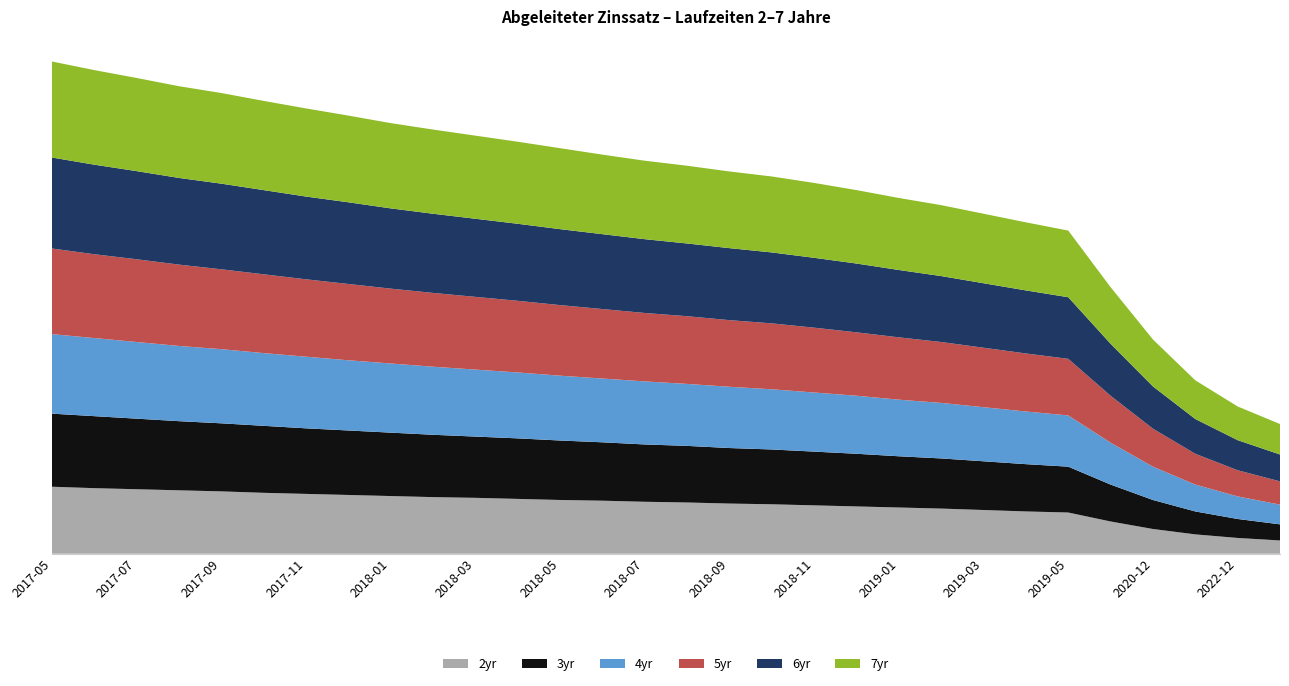

Reading left to right, transcribe all the data shown in this chart.

2yr: 2017-05=1.9	2017-06=1.8	2017-07=1.8	2017-08=1.8	2017-09=1.7	2017-10=1.7	2017-11=1.7	2017-12=1.6	2018-01=1.6	2018-02=1.6	2018-03=1.6	2018-04=1.5	2018-05=1.5	2018-06=1.5	2018-07=1.4	2018-08=1.4	2018-09=1.4	2018-10=1.4	2018-11=1.4	2018-12=1.3	2019-01=1.3	2019-02=1.3	2019-03=1.2	2019-04=1.2	2019-05=1.1	2019-12=0.9	2020-12=0.7	2021-12=0.5	2022-12=0.4	2023-12=0.4
3yr: 2017-05=2.0	2017-06=2.0	2017-07=2.0	2017-08=1.9	2017-09=1.9	2017-10=1.9	2017-11=1.8	2017-12=1.8	2018-01=1.8	2018-02=1.7	2018-03=1.7	2018-04=1.7	2018-05=1.7	2018-06=1.6	2018-07=1.6	2018-08=1.6	2018-09=1.6	2018-10=1.5	2018-11=1.5	2018-12=1.5	2019-01=1.4	2019-02=1.4	2019-03=1.4	2019-04=1.3	2019-05=1.3	2019-12=1.0	2020-12=0.8	2021-12=0.6	2022-12=0.5	2023-12=0.5
4yr: 2017-05=2.2	2017-06=2.2	2017-07=2.1	2017-08=2.1	2017-09=2.1	2017-10=2.0	2017-11=2.0	2017-12=2.0	2018-01=1.9	2018-02=1.9	2018-03=1.9	2018-04=1.8	2018-05=1.8	2018-06=1.8	2018-07=1.8	2018-08=1.7	2018-09=1.7	2018-10=1.7	2018-11=1.6	2018-12=1.6	2019-01=1.6	2019-02=1.6	2019-03=1.5	2019-04=1.5	2019-05=1.4	2019-12=1.2	2020-12=0.9	2021-12=0.8	2022-12=0.6	2023-12=0.6
5yr: 2017-05=2.4	2017-06=2.3	2017-07=2.3	2017-08=2.3	2017-09=2.2	2017-10=2.2	2017-11=2.2	2017-12=2.1	2018-01=2.1	2018-02=2.1	2018-03=2.0	2018-04=2.0	2018-05=2.0	2018-06=1.9	2018-07=1.9	2018-08=1.9	2018-09=1.9	2018-10=1.8	2018-11=1.8	2018-12=1.8	2019-01=1.7	2019-02=1.7	2019-03=1.7	2019-04=1.6	2019-05=1.6	2019-12=1.3	2020-12=1.1	2021-12=0.9	2022-12=0.7	2023-12=0.7
6yr: 2017-05=2.5	2017-06=2.5	2017-07=2.5	2017-08=2.4	2017-09=2.4	2017-10=2.4	2017-11=2.3	2017-12=2.3	2018-01=2.2	2018-02=2.2	2018-03=2.2	2018-04=2.1	2018-05=2.1	2018-06=2.1	2018-07=2.1	2018-08=2.0	2018-09=2.0	2018-10=2.0	2018-11=1.9	2018-12=1.9	2019-01=1.9	2019-02=1.8	2019-03=1.8	2019-04=1.8	2019-05=1.7	2019-12=1.4	2020-12=1.2	2021-12=1.0	2022-12=0.8	2023-12=0.8
7yr: 2017-05=2.7	2017-06=2.6	2017-07=2.6	2017-08=2.6	2017-09=2.5	2017-10=2.5	2017-11=2.5	2017-12=2.4	2018-01=2.4	2018-02=2.4	2018-03=2.3	2018-04=2.3	2018-05=2.3	2018-06=2.2	2018-07=2.2	2018-08=2.2	2018-09=2.1	2018-10=2.1	2018-11=2.1	2018-12=2.0	2019-01=2.0	2019-02=2.0	2019-03=1.9	2019-04=1.9	2019-05=1.9	2019-12=1.6	2020-12=1.3	2021-12=1.1	2022-12=0.9	2023-12=0.8